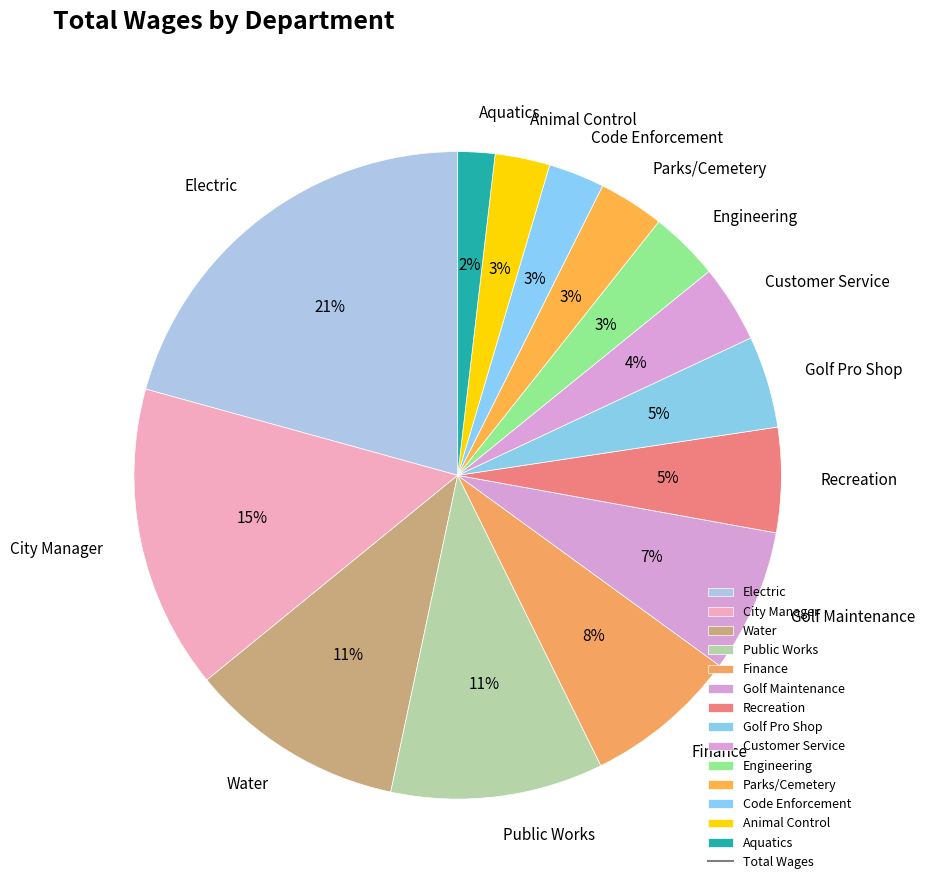

How many segments does this pie chart have?

14